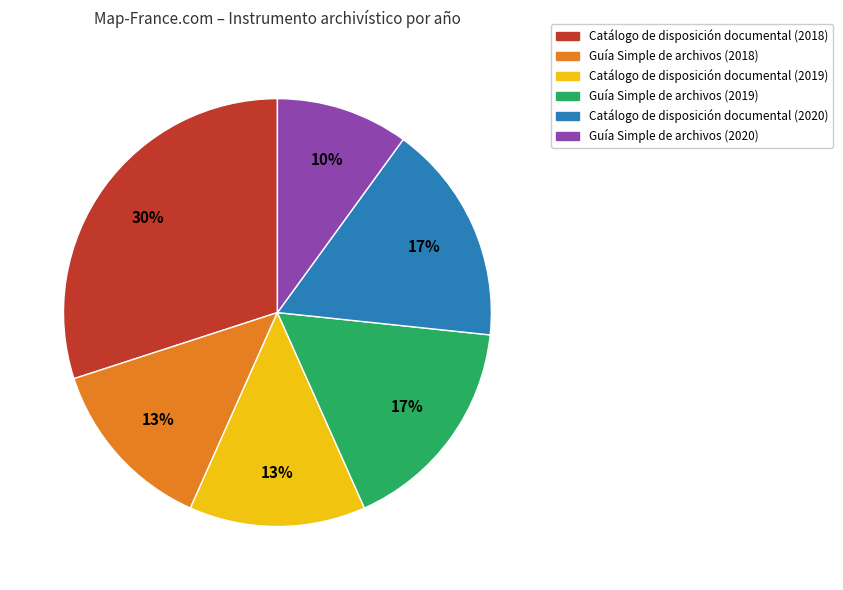

Combined, do Catálogo de disposición documental (2018) and Catálogo de disposición documental (2019) account for over 50%?

No